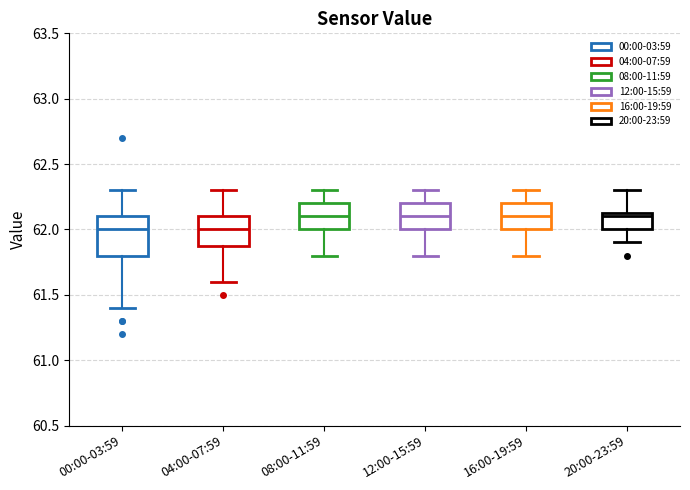

Reading left to right, transcribe this box plot: for each box, give where its median line is, the range the box spans, and where its two whiskers end, as read against the y-axis. The values are not printed on the chart, so give them approximately, as read against the axis.

00:00-03:59: median 62.00, box 61.80 to 62.10, whiskers 61.40 to 62.30
04:00-07:59: median 62.00, box 61.90 to 62.10, whiskers 61.60 to 62.30
08:00-11:59: median 62.10, box 62.00 to 62.20, whiskers 61.80 to 62.30
12:00-15:59: median 62.10, box 62.00 to 62.20, whiskers 61.80 to 62.30
16:00-19:59: median 62.10, box 62.00 to 62.20, whiskers 61.80 to 62.30
20:00-23:59: median 62.10, box 62.00 to 62.15, whiskers 61.90 to 62.30